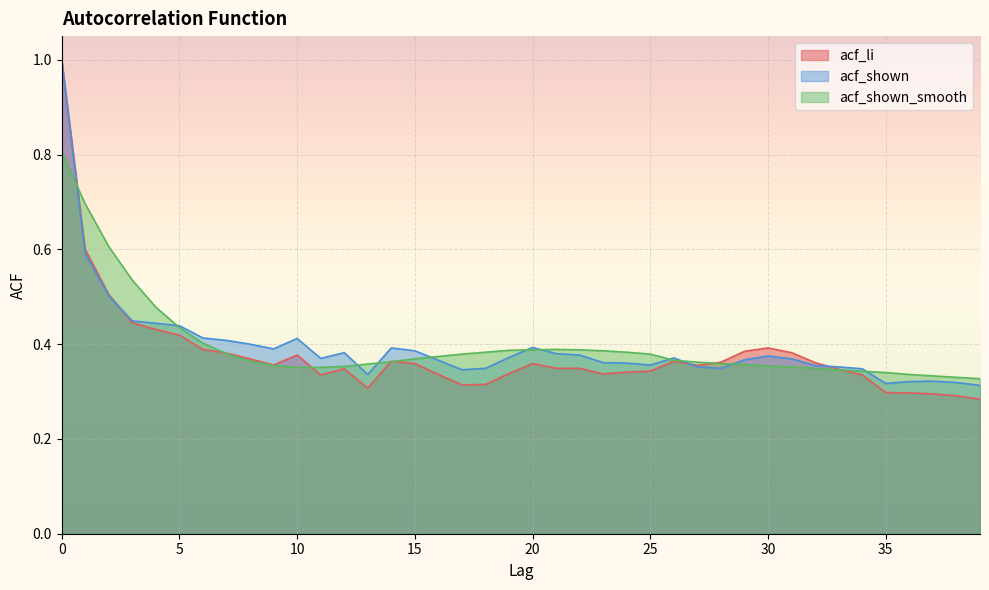

Which series has the widest spread of values?

acf_li